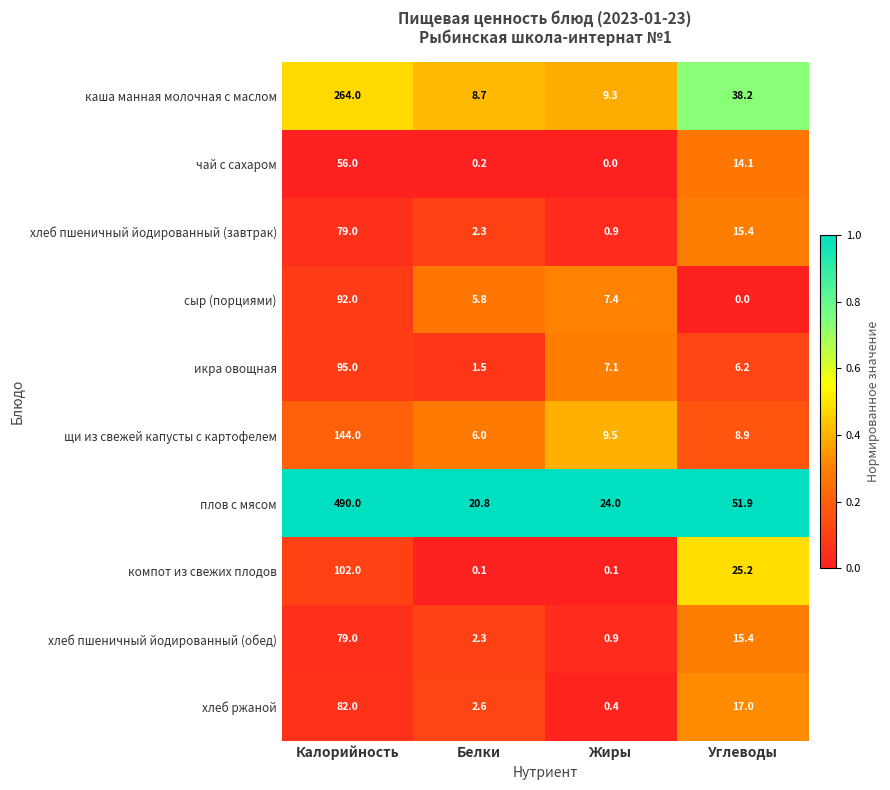

What is the sum of all щи из свежей капусты с картофелем values?

168.4